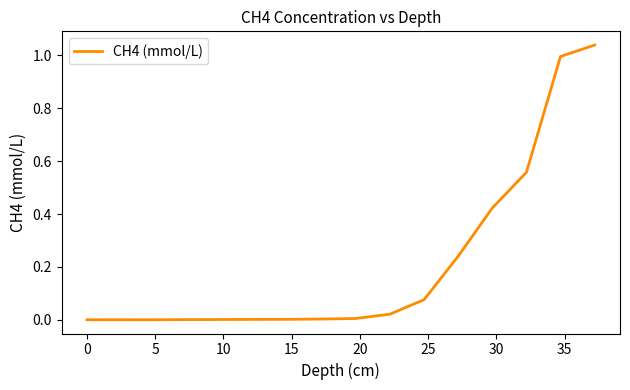

Does the chart have visible grid lines?

No